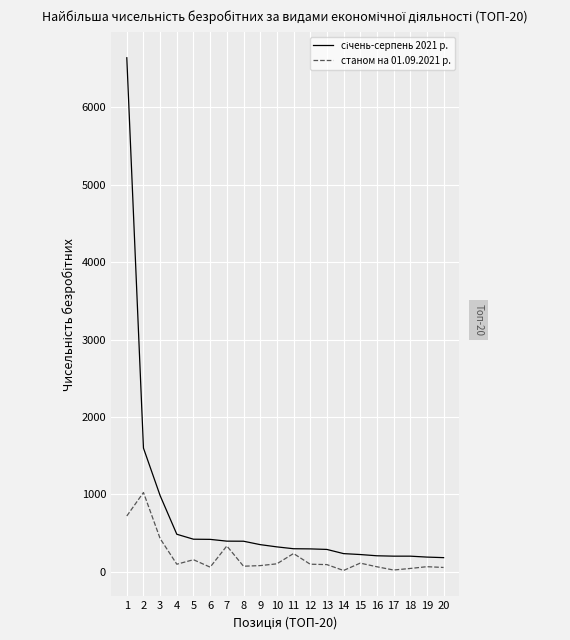

What is the greatest value displayed?

6641